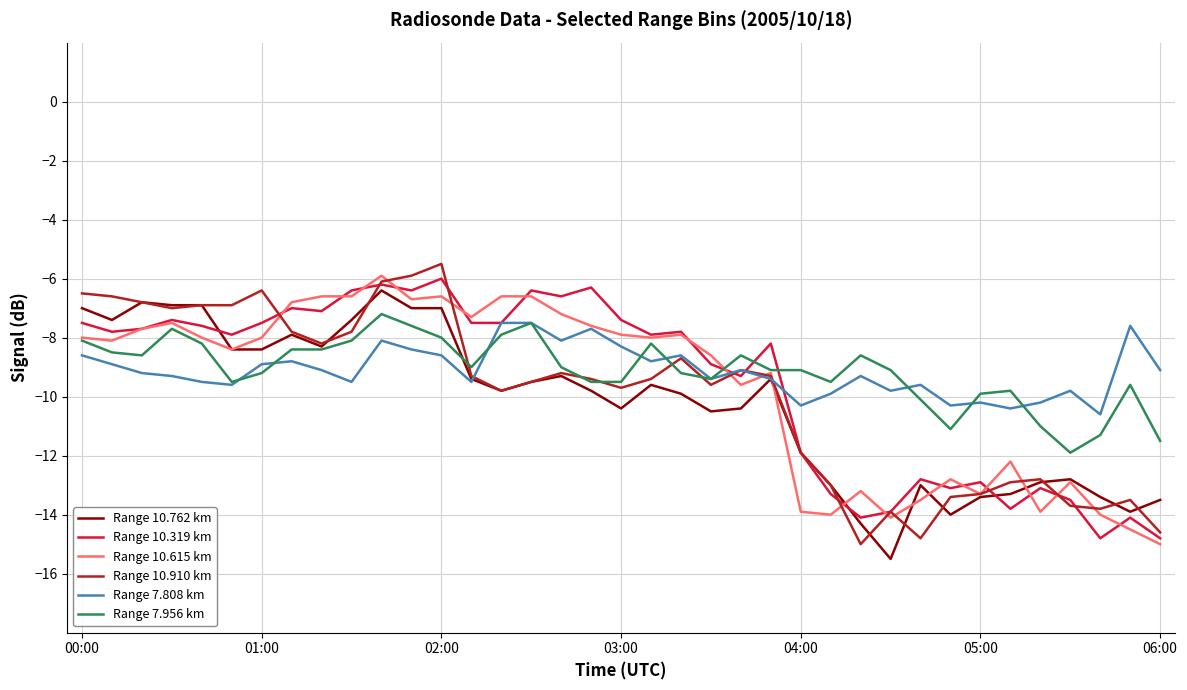

What is the minimum value shown in the chart?

-15.5